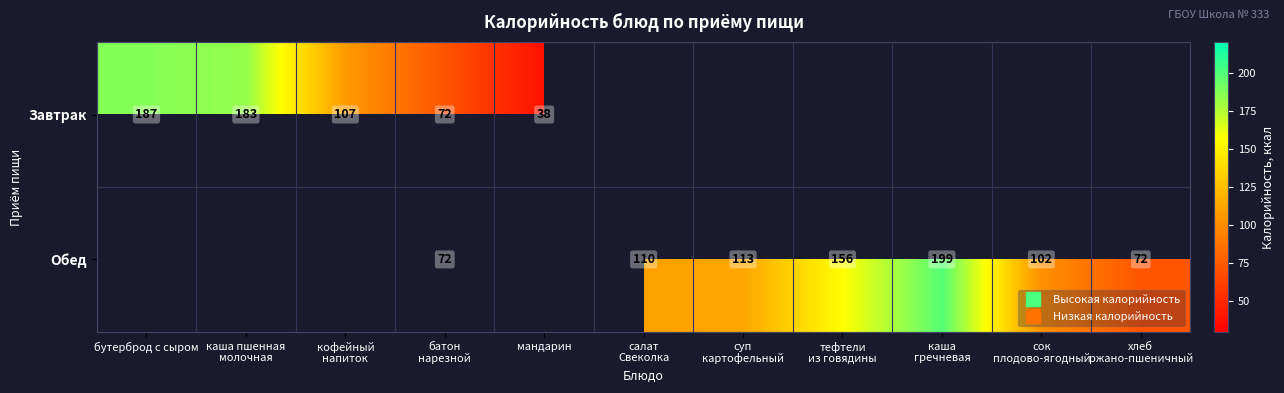

At which category does the chart reach its peak across all series?

каша
гречневая